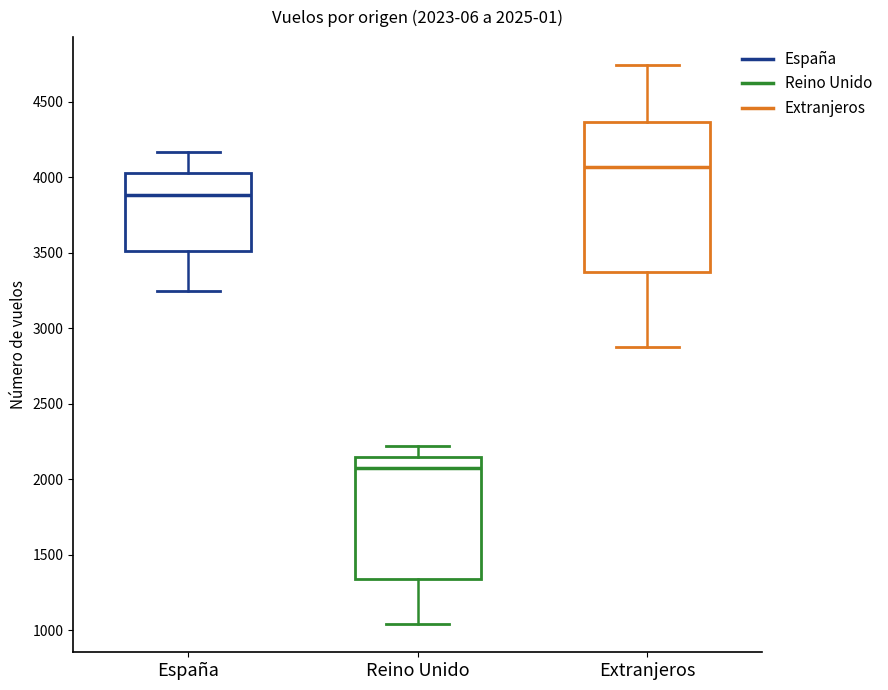

Which box is the tallest, from its lower edge to its upper edge?

Extranjeros